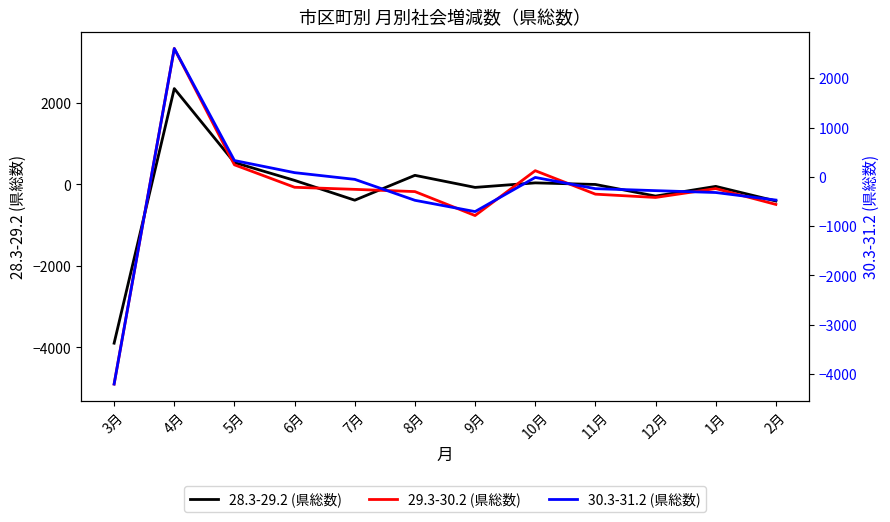

The 30.3-31.2 (県総数) series shows -149 at 8月. True or false?

False